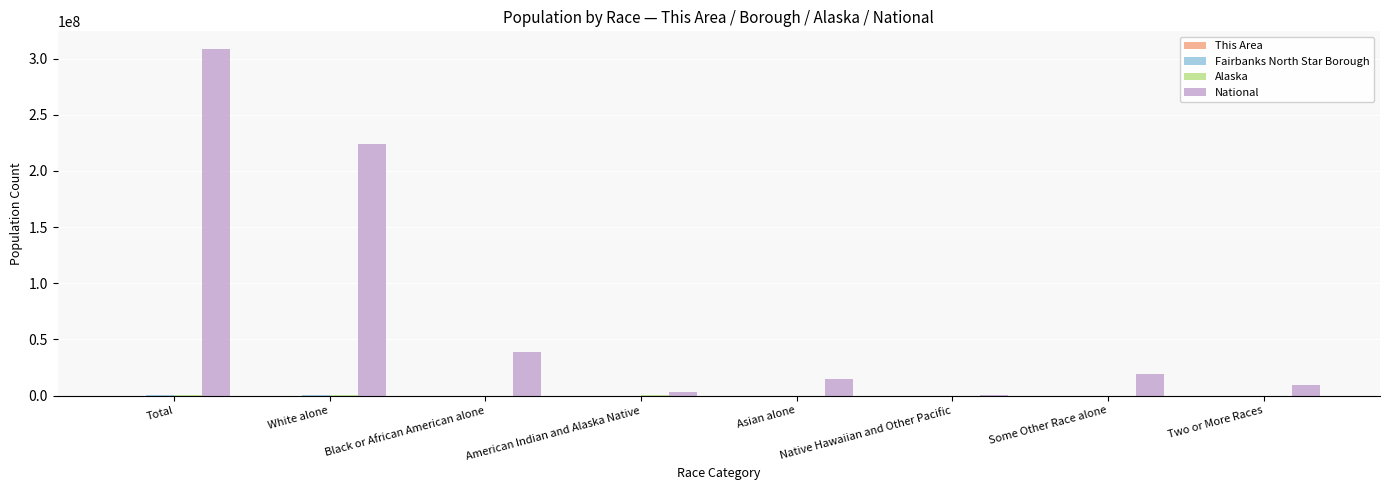

At which category does the chart reach its peak across all series?

Total